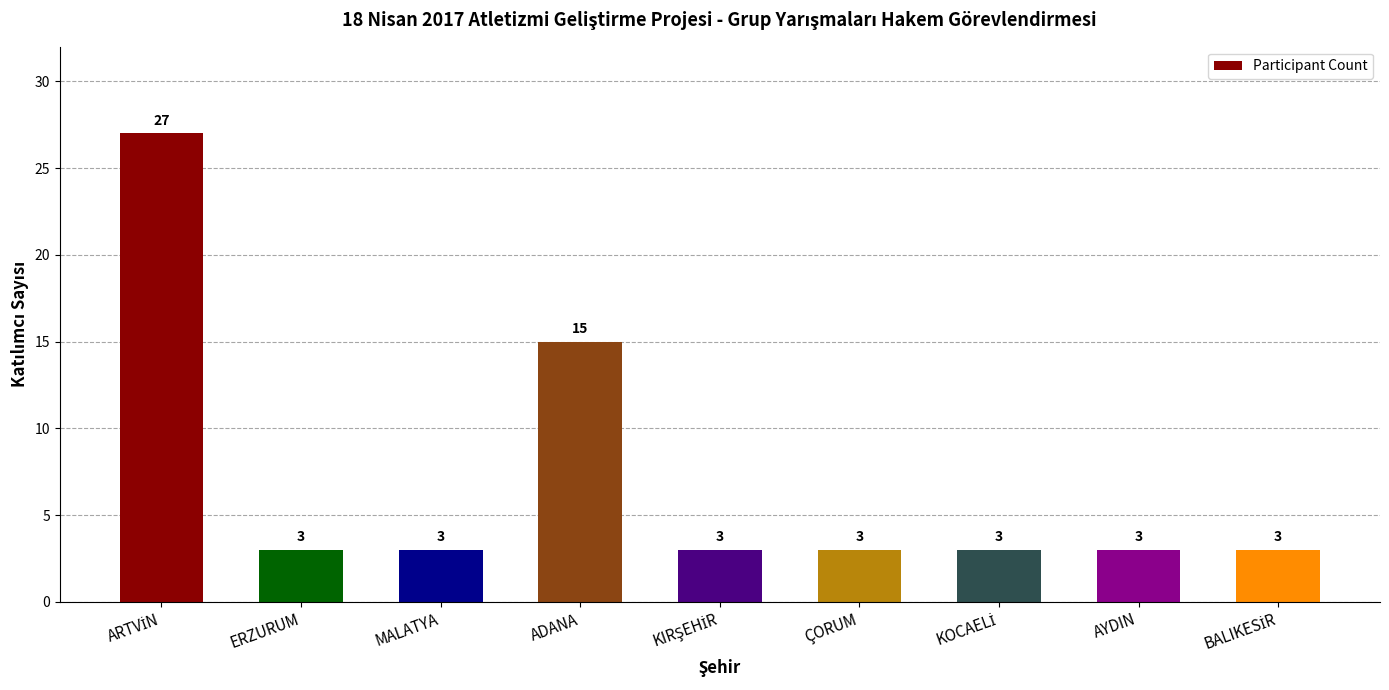

The chart shows a value of 3 at ÇORUM. True or false?

True